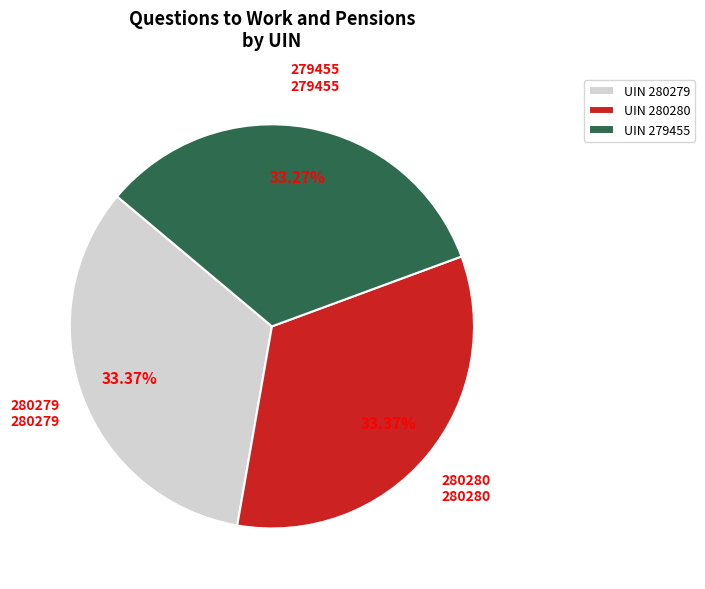

Does UIN 279455 account for over 50% of the chart?

No